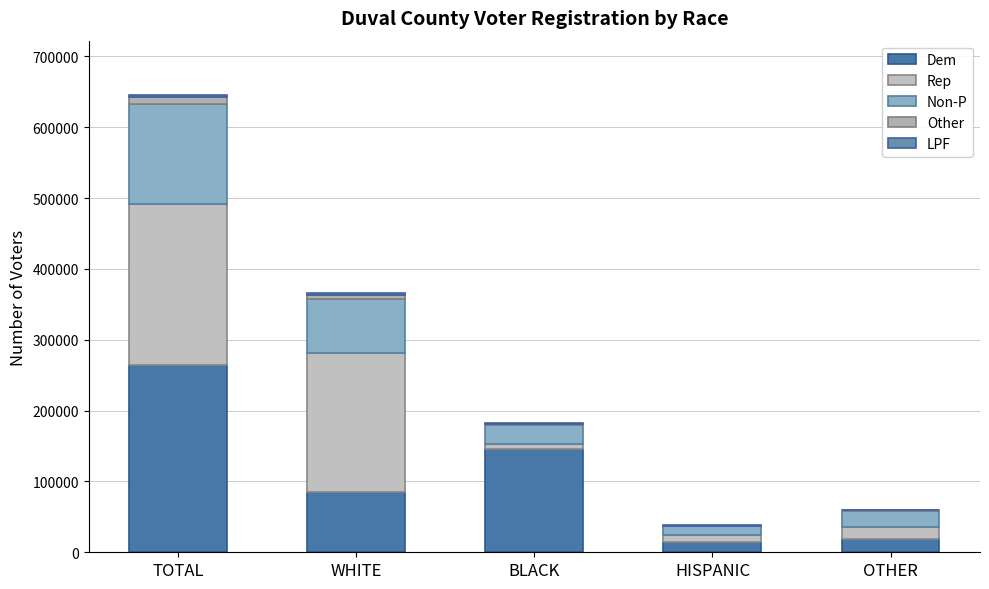

What is the difference between the maximum and minimum values in the Non-P series?

127521